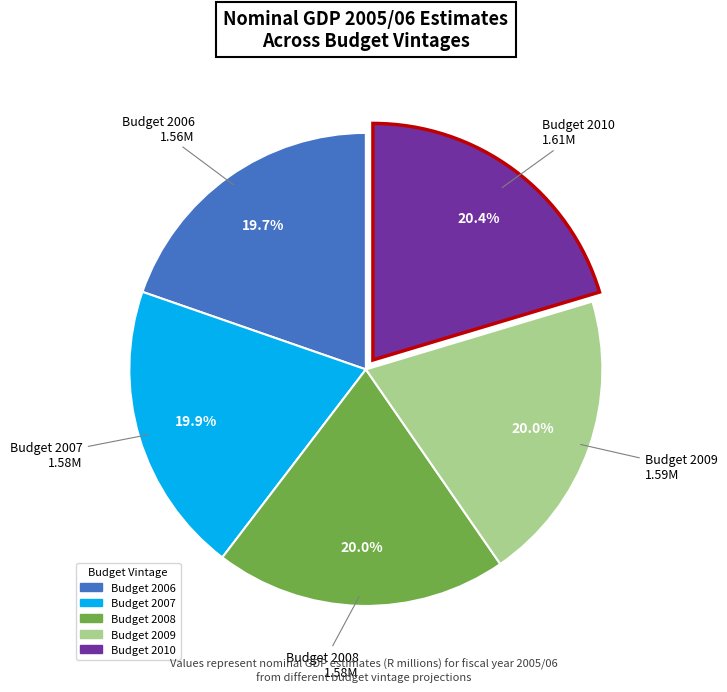

Is there a majority slice in this chart?

No